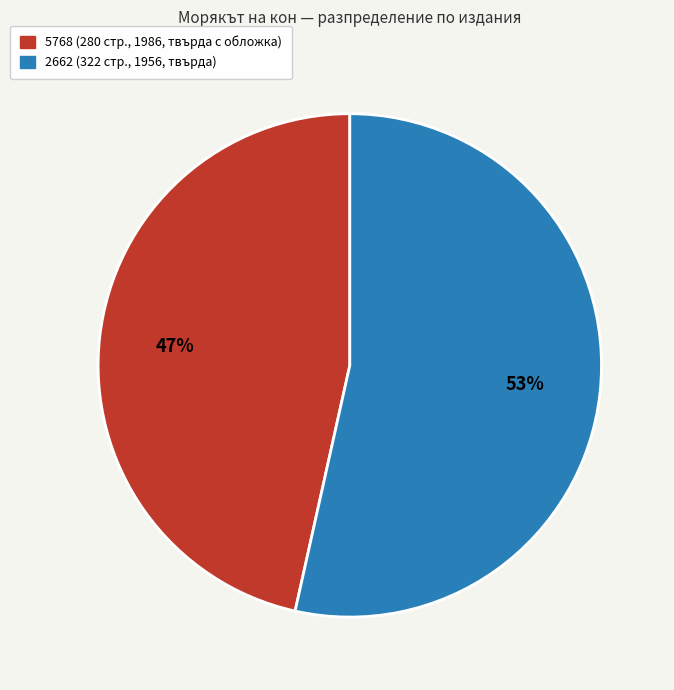

Is the sum of 2662 and 5768 greater than half?

Yes